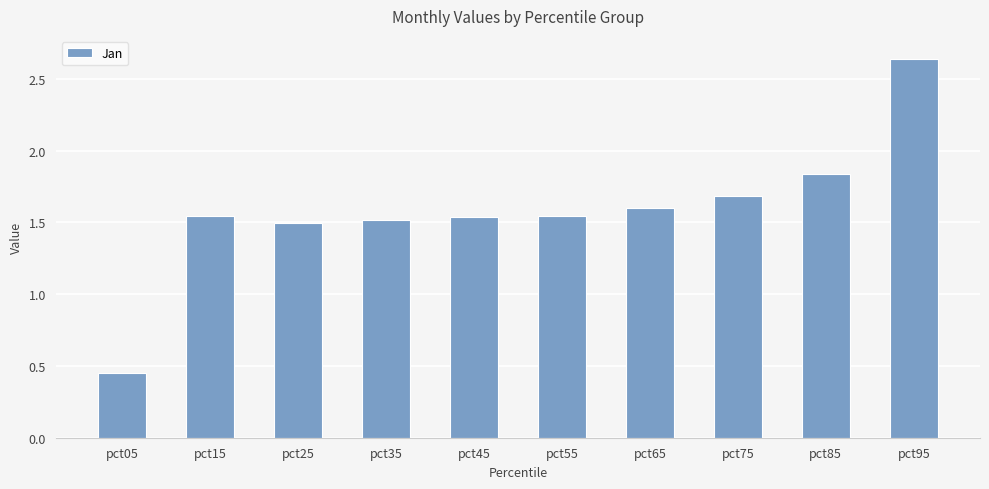

Count the number of categories in the chart.

10